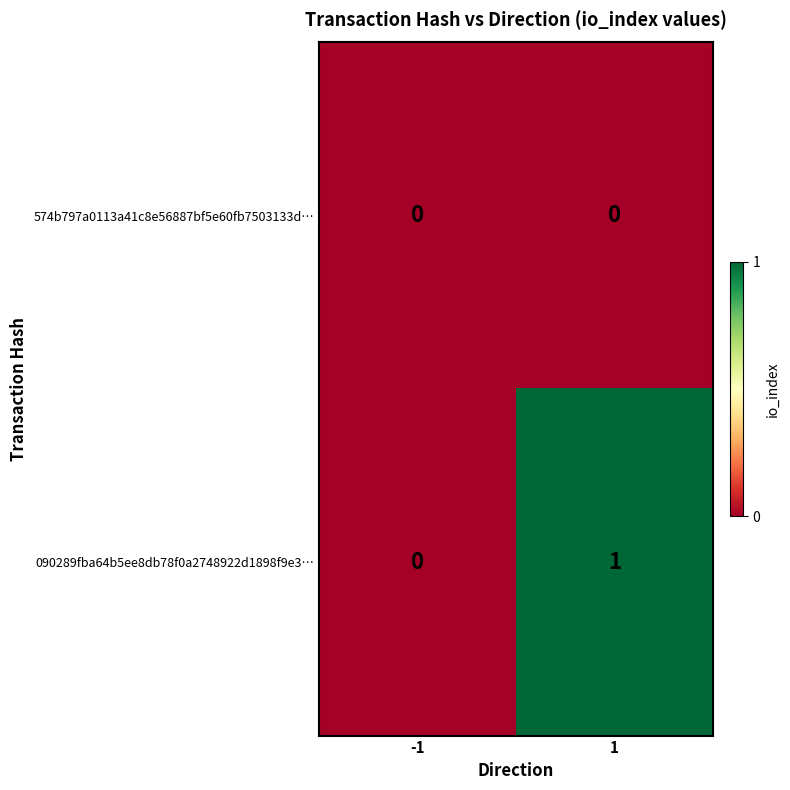

True or false: 090289fba64b5ee8db78f0a2748922d1898f9e3… has a value of 0 at 1.

False